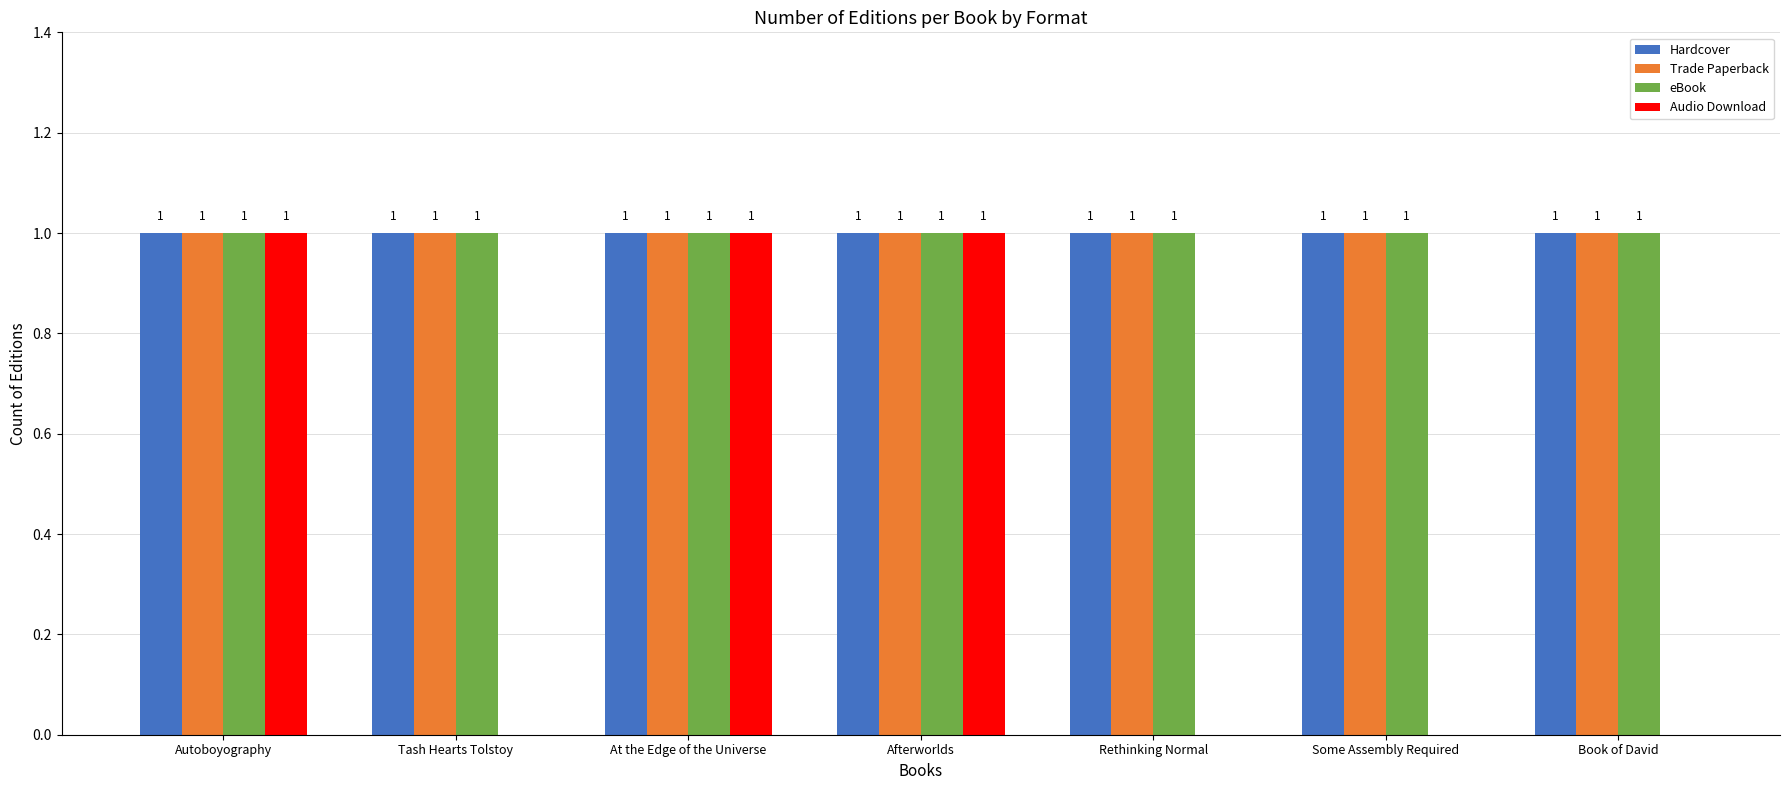

Are the bars horizontal?

No